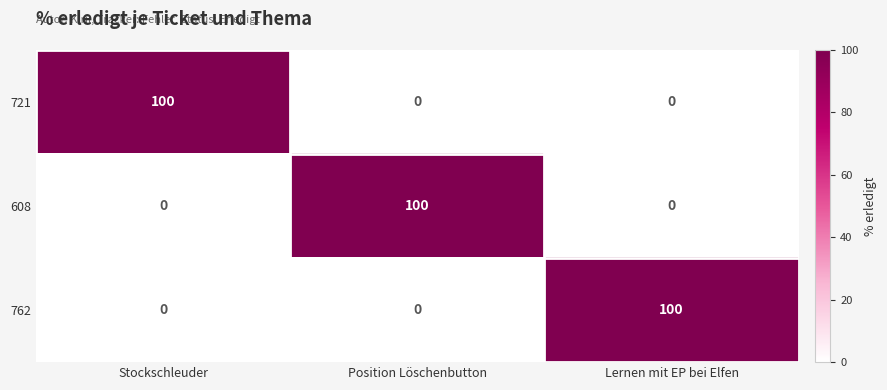

What is the sum of all 608 values?

100